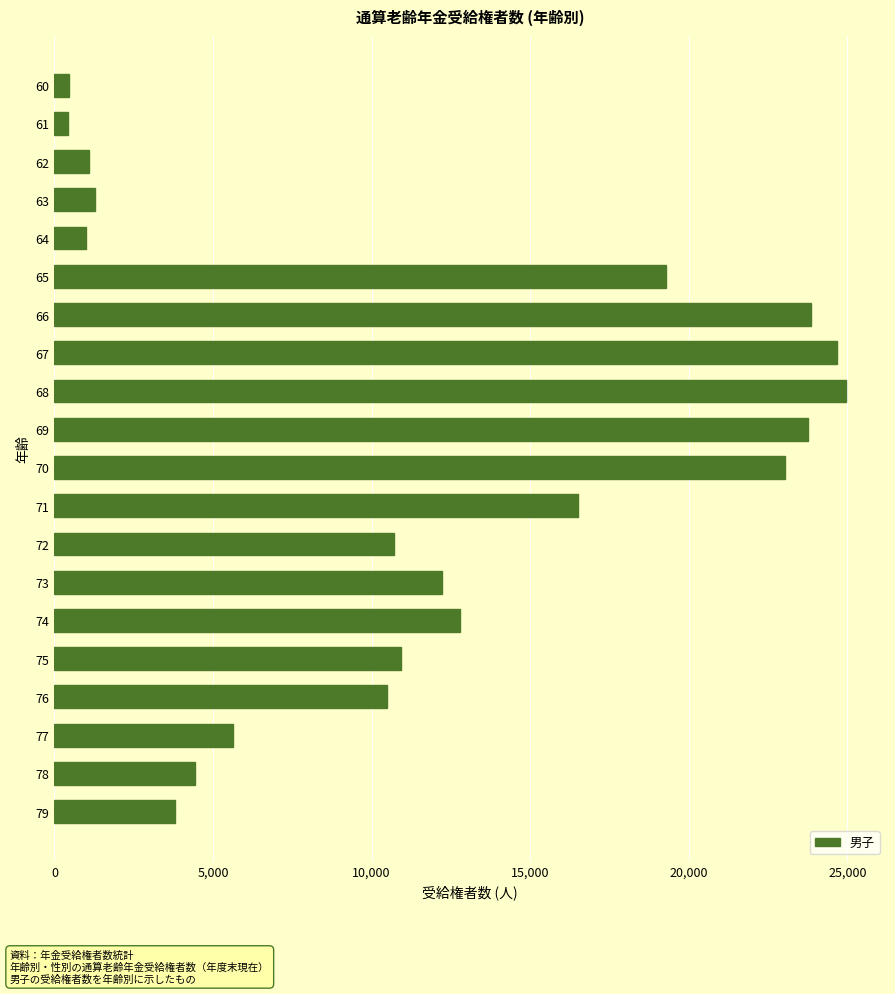

How many data points are less than 10939?

10